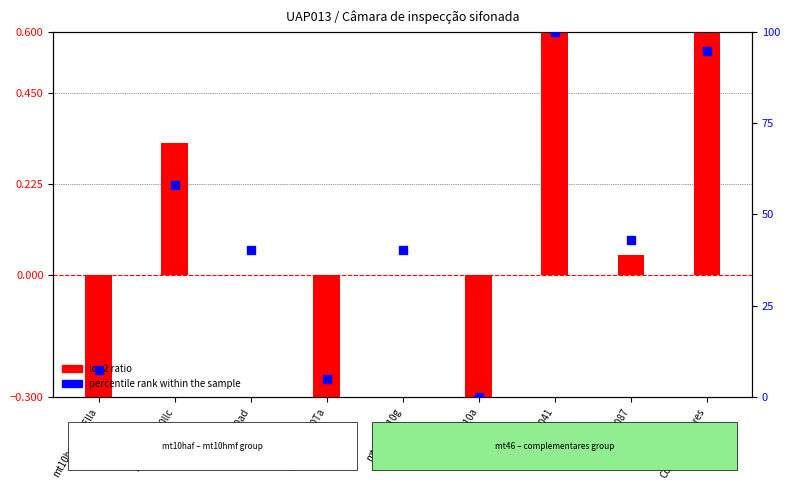

Is the value of log2 ratio at mt10haf020nElla greater than the value of percentile rank within the sample at mq04cag010a?

No